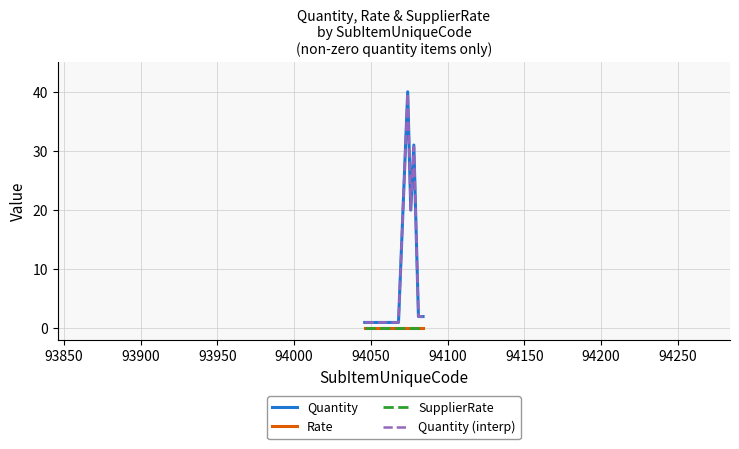

Which series has the largest total across all categories?

Quantity